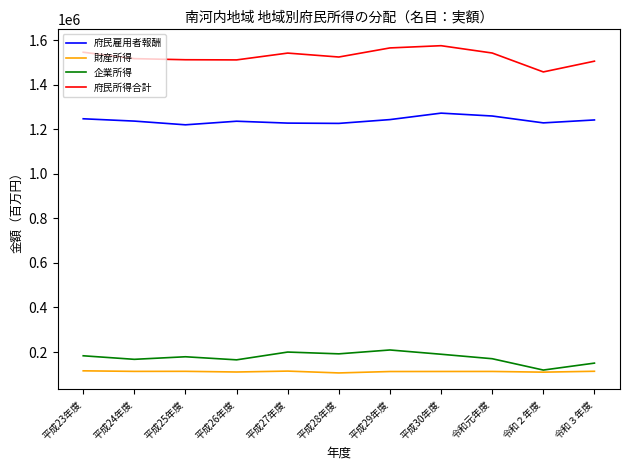

At how many categories does at least one series exceed 924145?

11